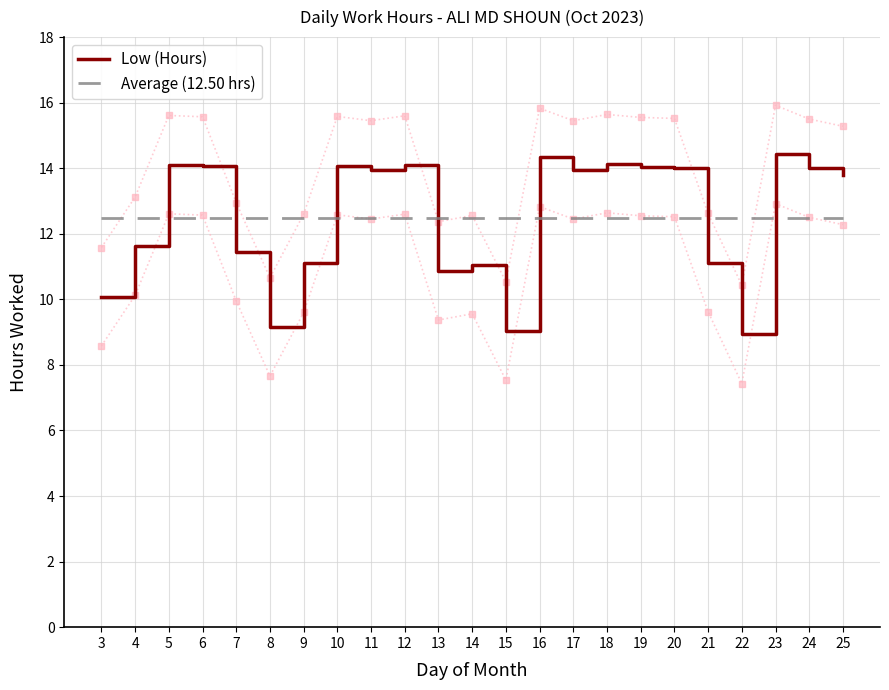

Which has a higher value, 25 or 22?

25